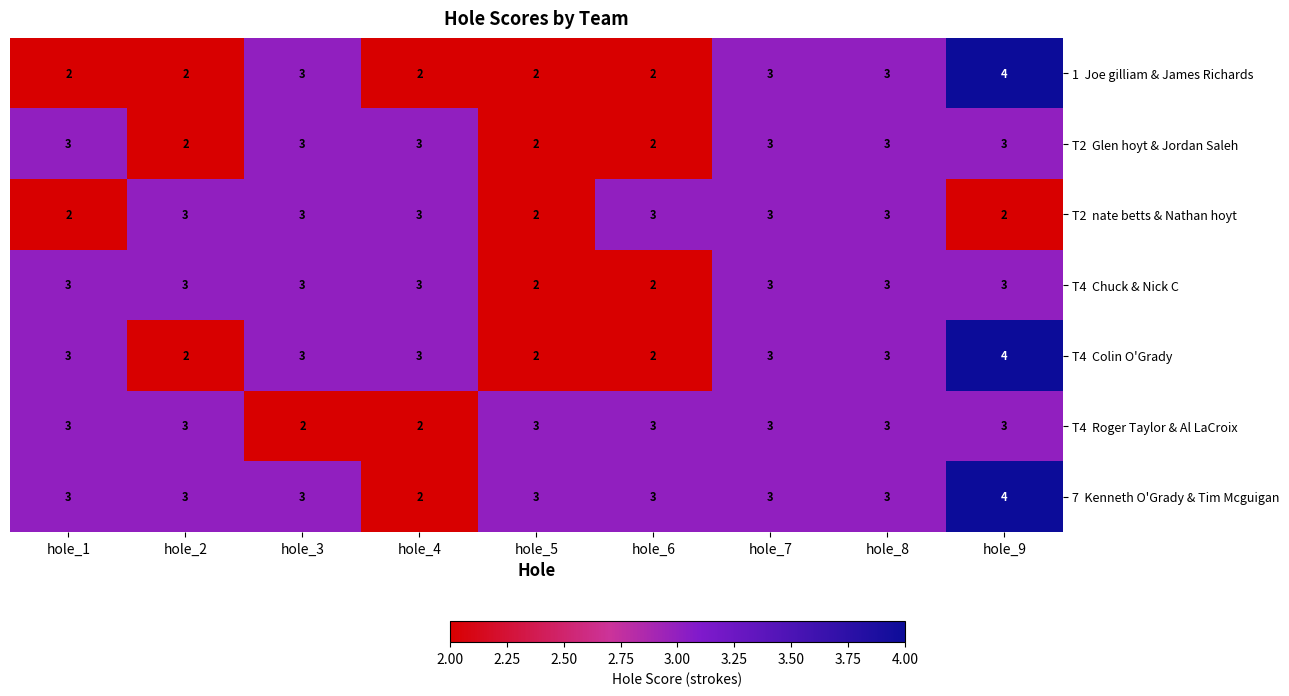

At which category is the sum across all series the highest?

hole_9